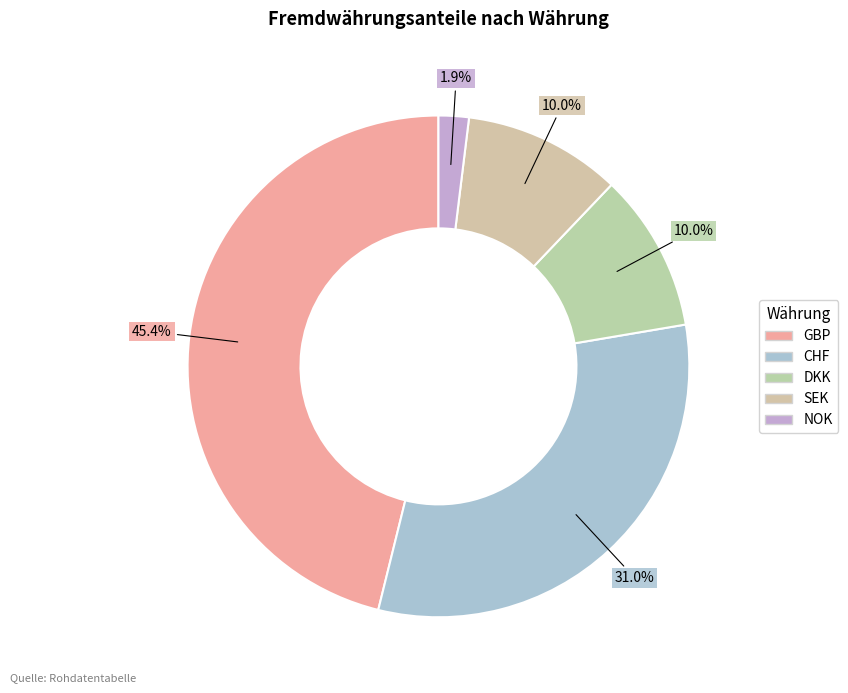

To the nearest percent, what portion does NOK represent?

2%